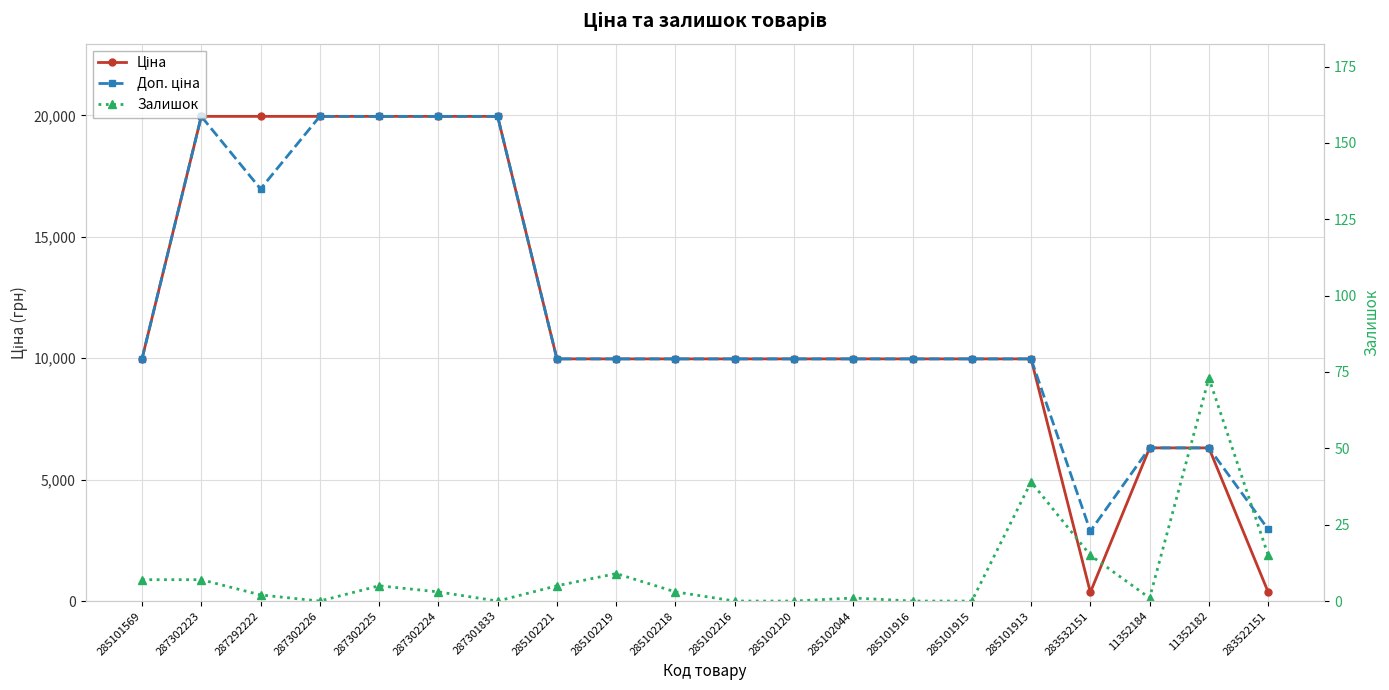

Reading left to right, what are all the values shown in this chart?

Ціна: 9975.0	19964.2	19964.2	19964.2	19964.2	19964.2	19964.2	9975.0	9975.0	9975.0	9975.0	9975.0	9975.0	9975.0	9975.0	9975.0	359.9	6308.8	6308.8	369.5
Доп. ціна: 9975.0	19964.2	16976.3	19964.2	19964.2	19964.2	19964.2	9975.0	9975.0	9975.0	9975.0	9975.0	9975.0	9975.0	9975.0	9975.0	2878.8	6308.8	6308.8	2955.8
Залишок: 7.0	7.0	2.0	0.0	5.0	3.0	0.0	5.0	9.0	3.0	0.0	0.0	1.0	0.0	0.0	39.0	15.0	1.0	73.0	15.0